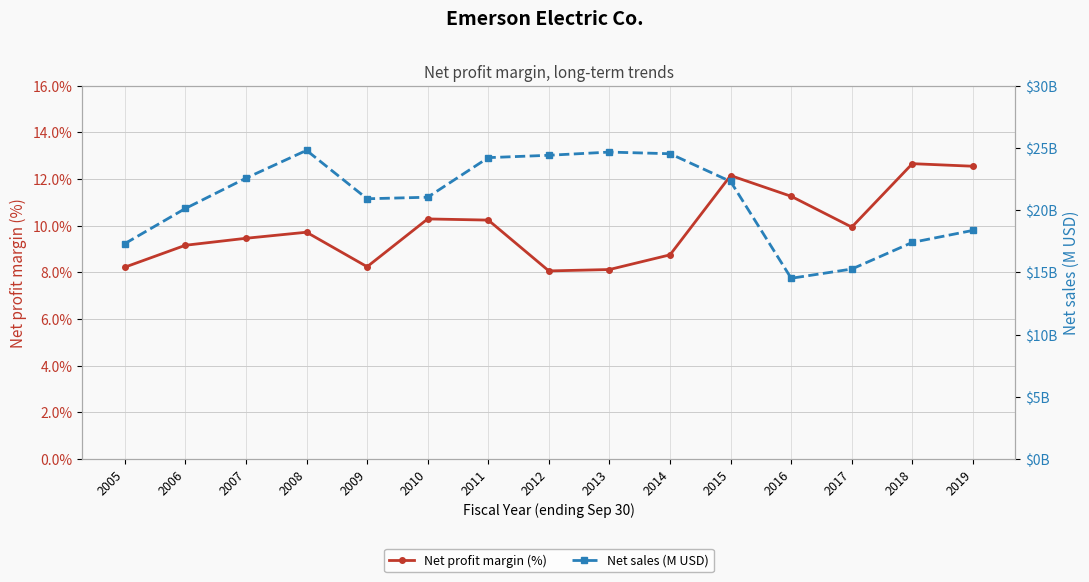

The value of Net sales (M USD) at 2018 is 10538.4. True or false?

False